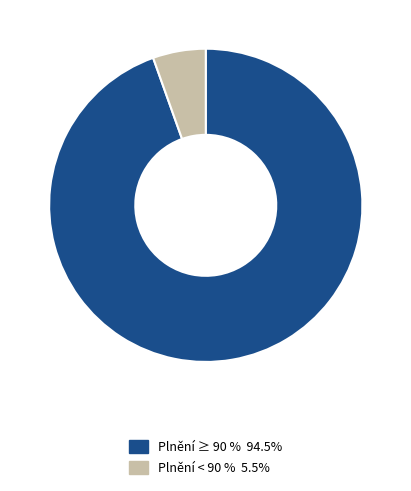

Does any single category account for the majority?

Yes